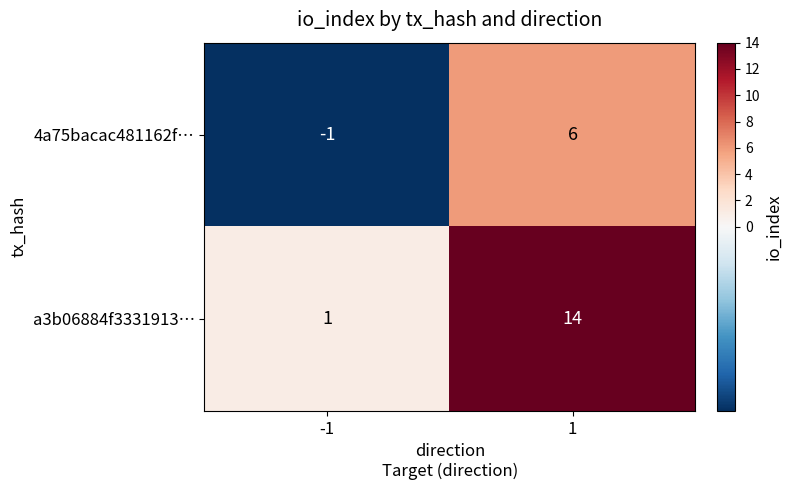

List the series in order of their peak value, highest first.

a3b06884f3331913…, 4a75bacac481162f…